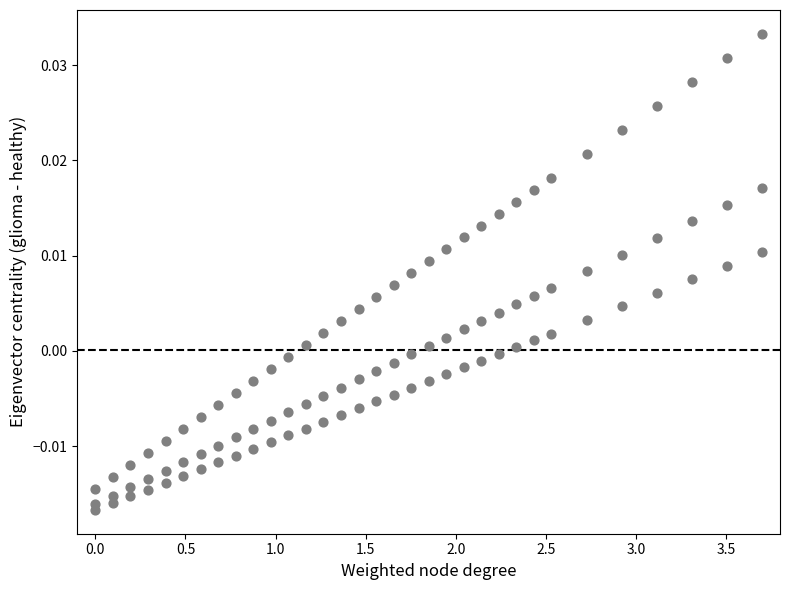

How many points are shown in the scatter plot?

99